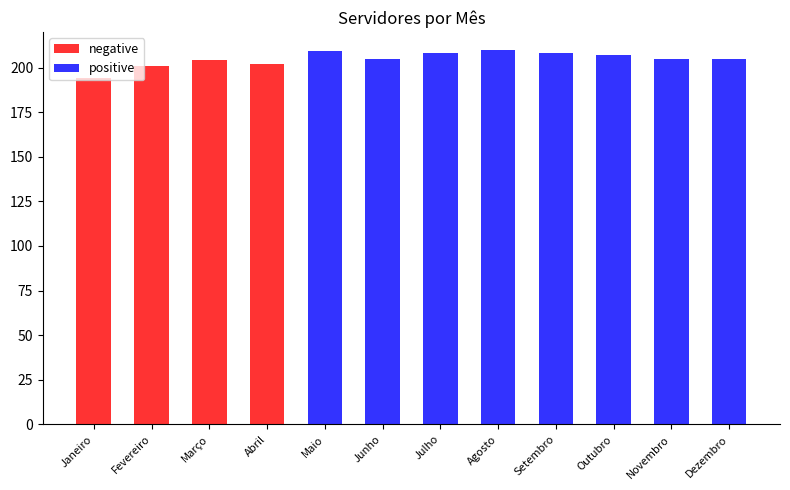

The value of positive at Março is 101. True or false?

False